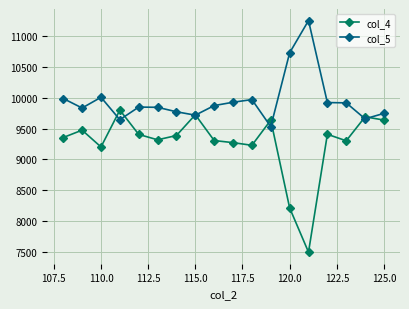

Which series has the widest spread of values?

col_4